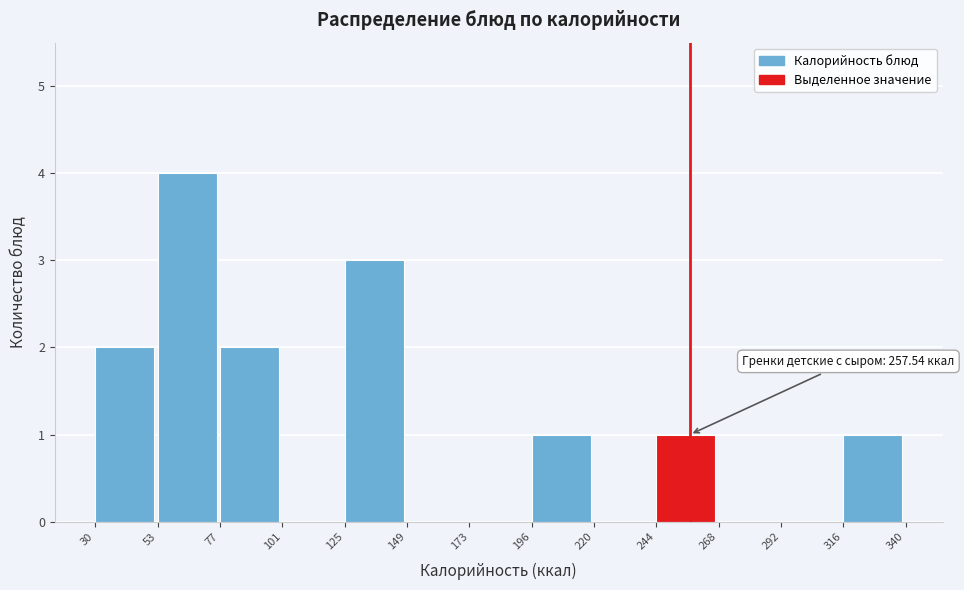

Over which range of the x-axis is the bar tallest?

53 to 77